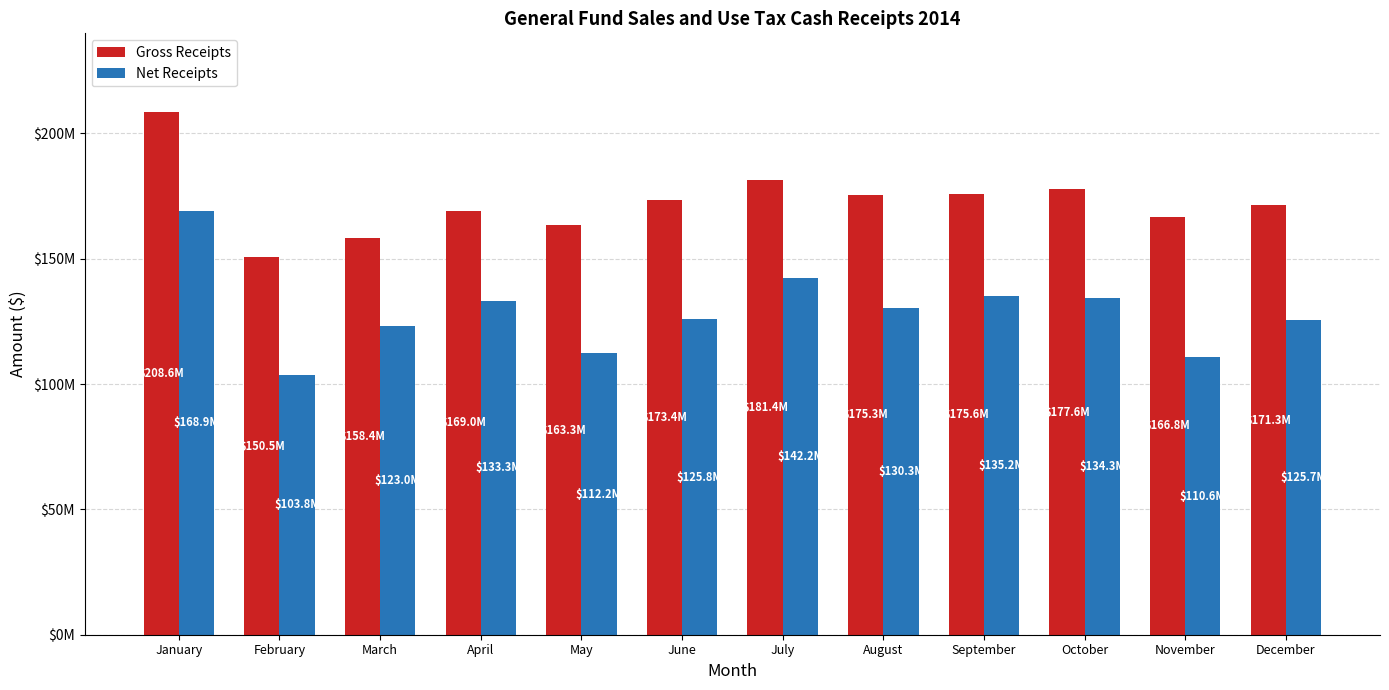

Are the bars grouped side by side (vs. stacked)?

Yes